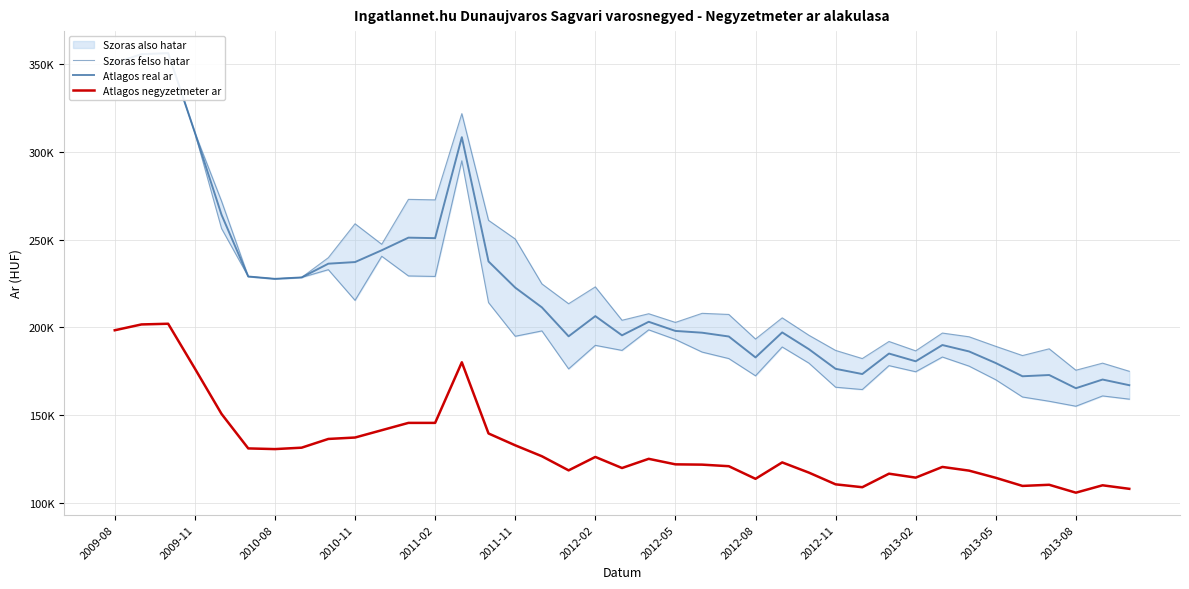

What value does the Atlagos real ar series have at 2009-08, to the nearest 100?

350500